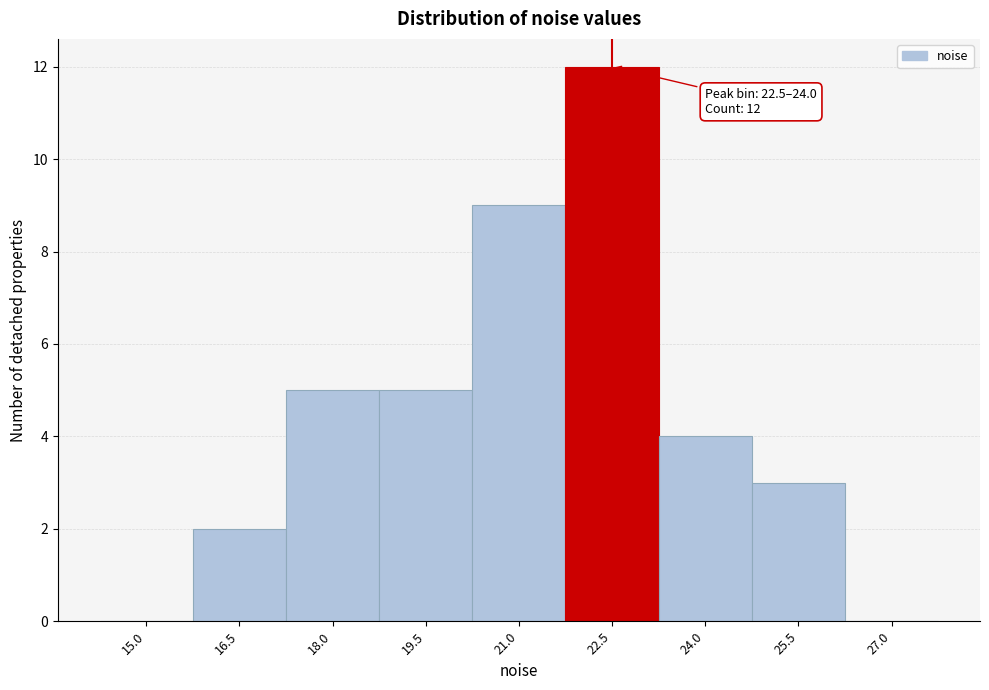

Reading right to left, what are all the values shown in this chart?

27.0=0	25.5=3	24.0=4	22.5=12	21.0=9	19.5=5	18.0=5	16.5=2	15.0=0